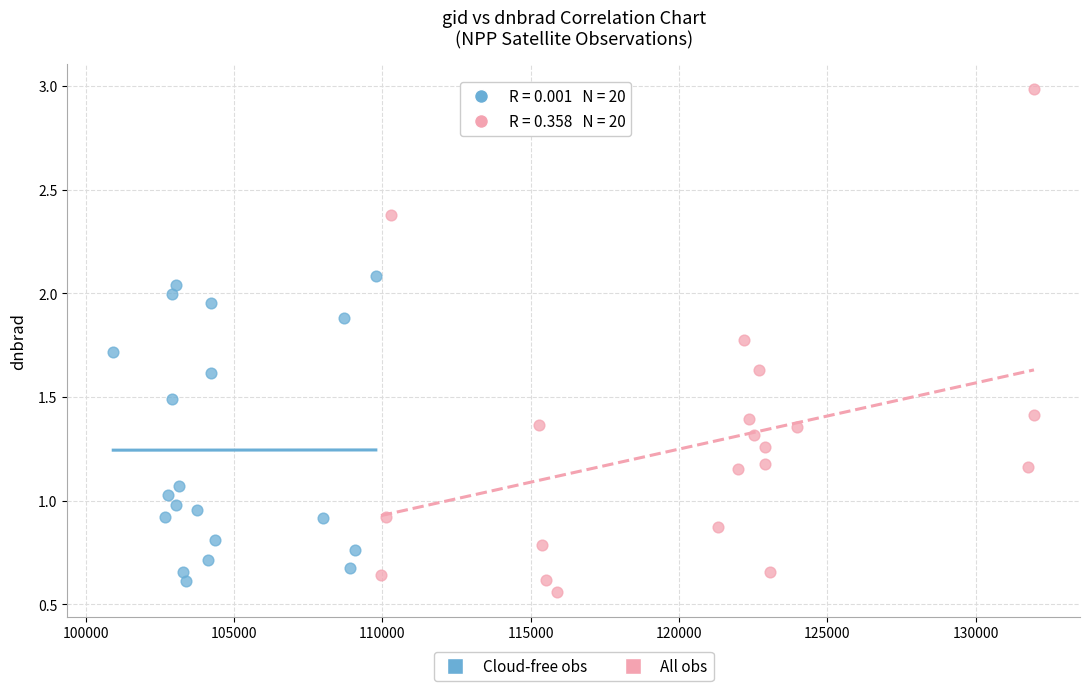

Which series has the widest spread of Y values?

All obs